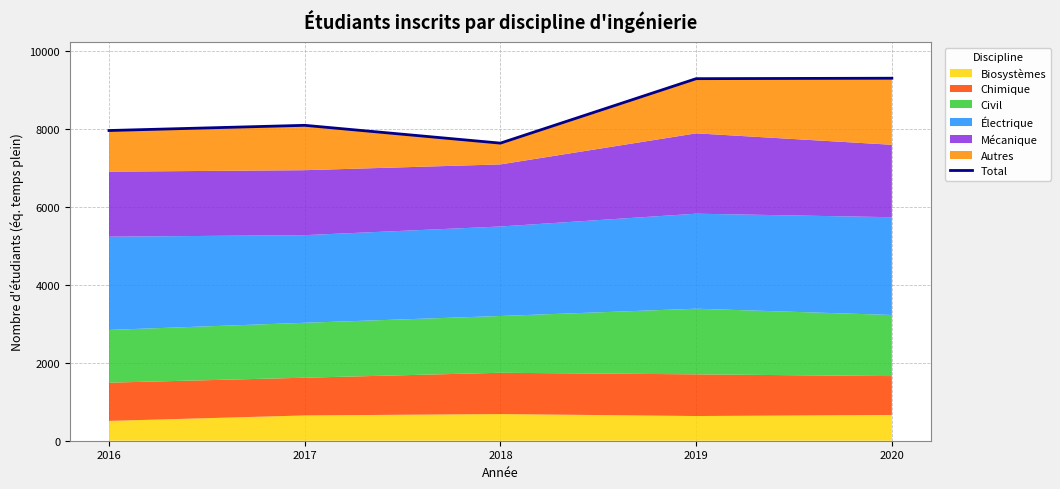

List the labels in order of value, smallest first.

2018, 2016, 2017, 2019, 2020